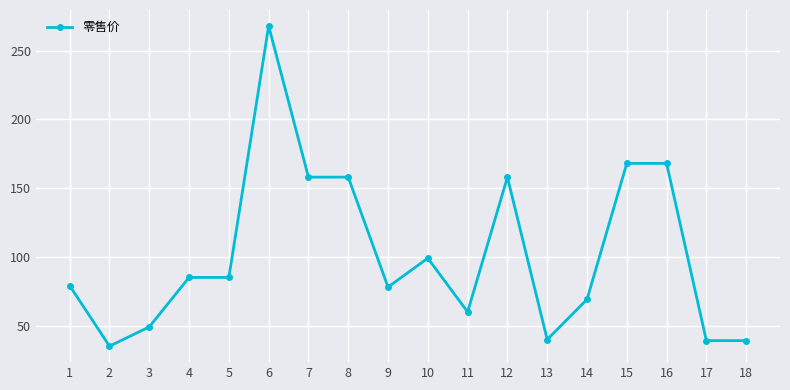

How many values are below 85?

9